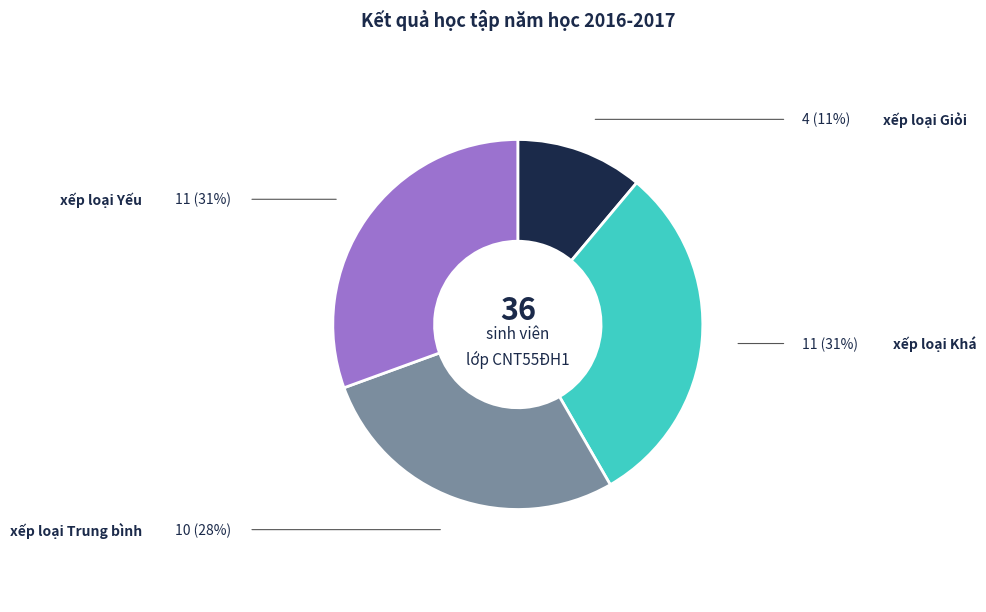

How many segments does this pie chart have?

4